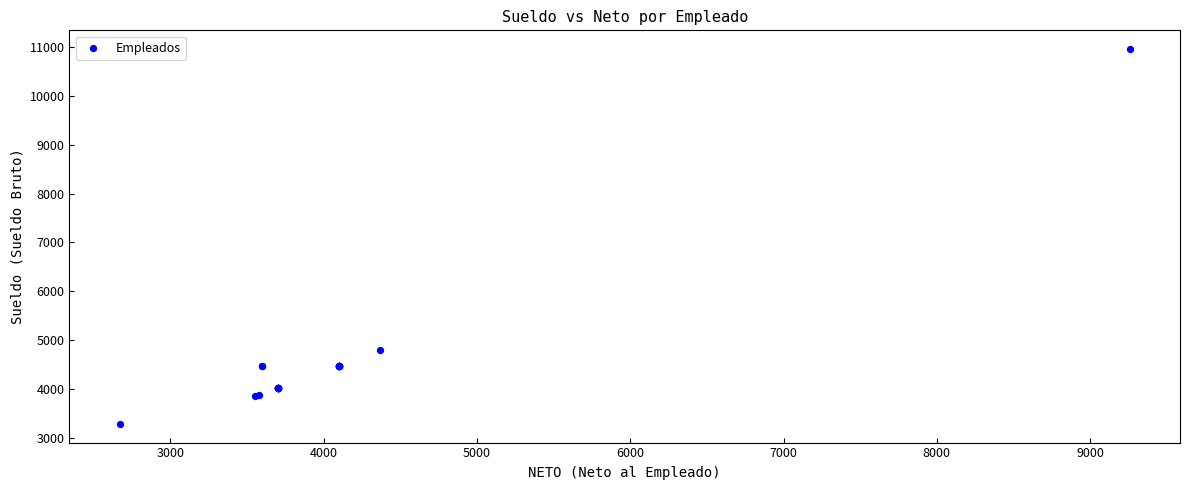

What Y value in the scatter plot is closest to 7120?

4800.0